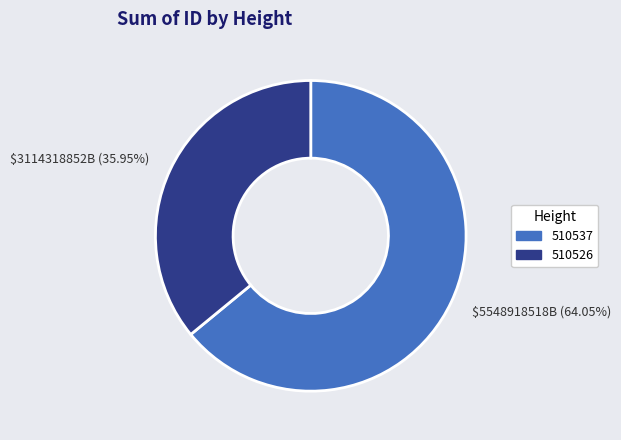

True or false: 510537 accounts for 51% of the total.

False